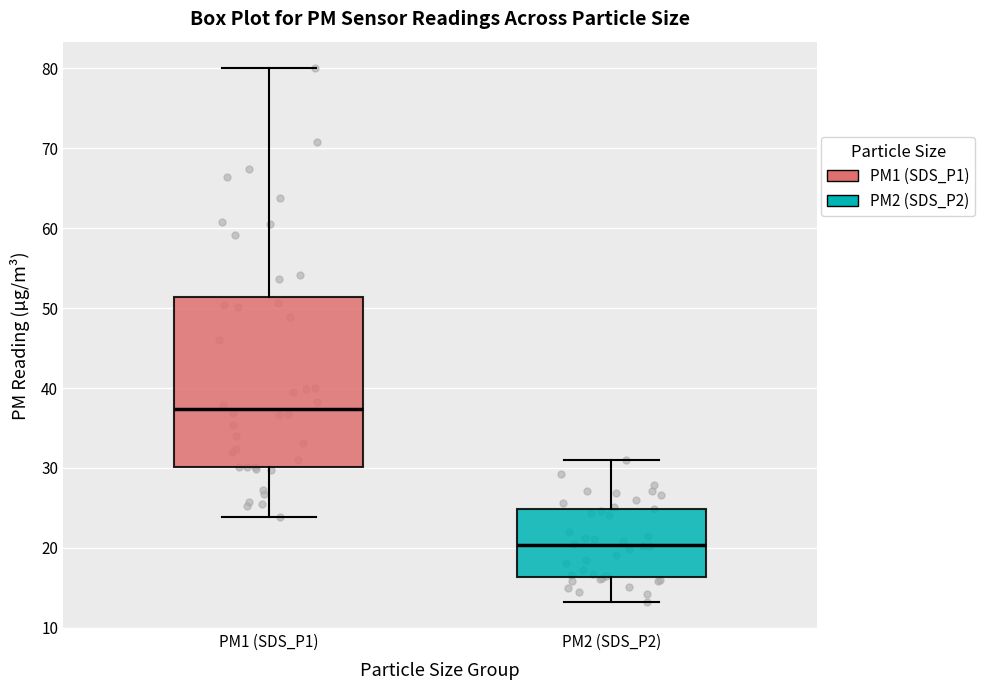

Reading left to right, read every box against the y-axis: the position of its median line, the range the box covers, and the ends of its whiskers. The values are not printed on the chart, so give them approximately, as read against the axis.

PM1 (SDS_P1): median 37, box 30 to 51, whiskers 24 to 80
PM2 (SDS_P2): median 20, box 16 to 25, whiskers 13 to 31